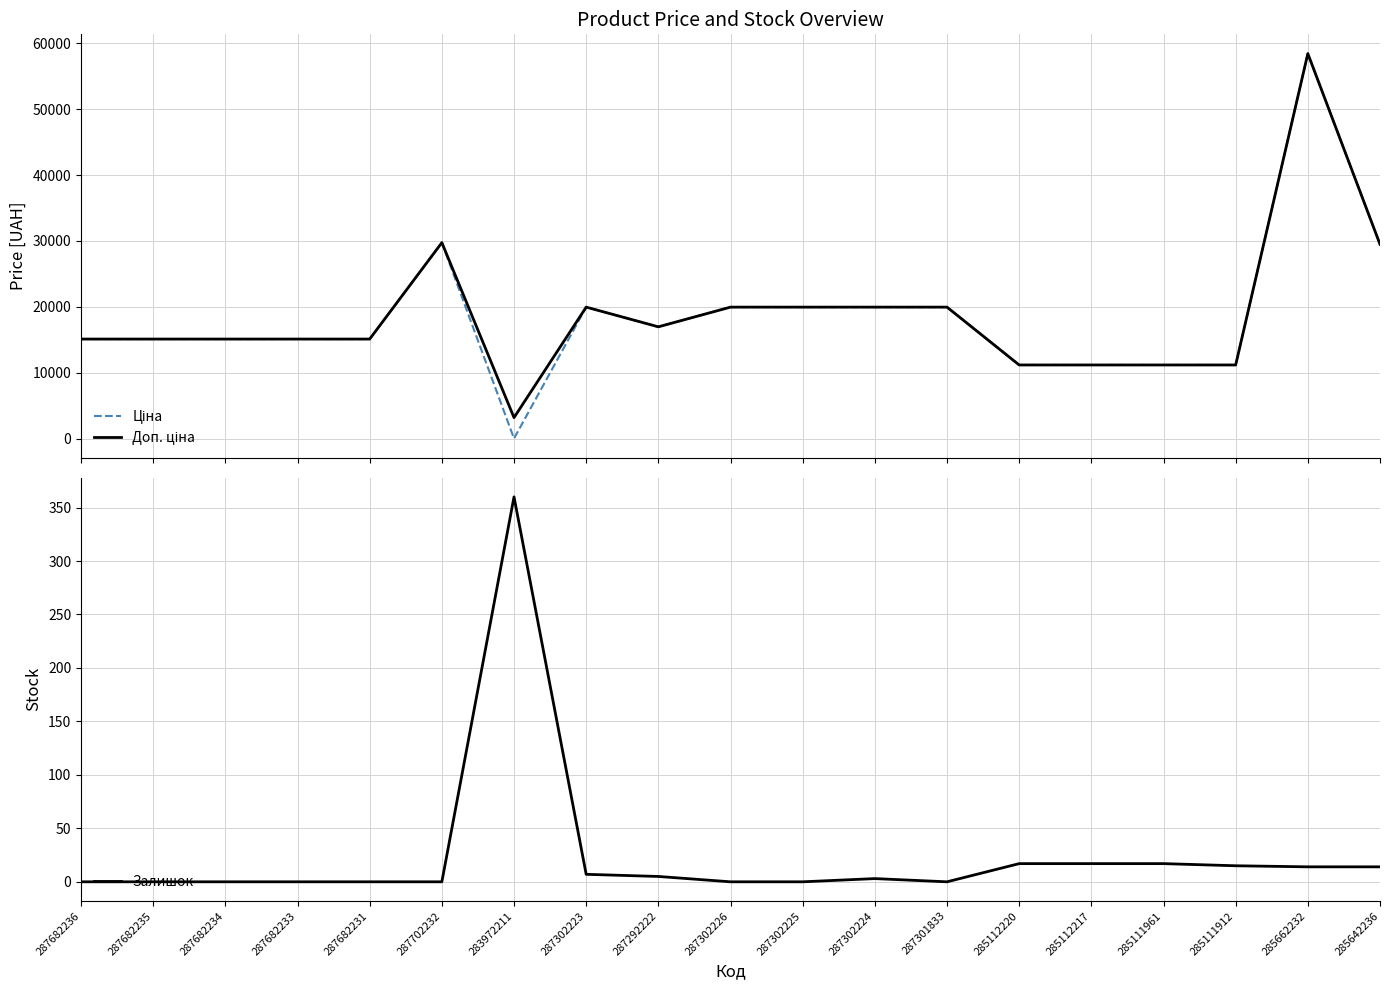

What is the difference between the maximum and minimum values in the Доп. ціна series?

55221.5